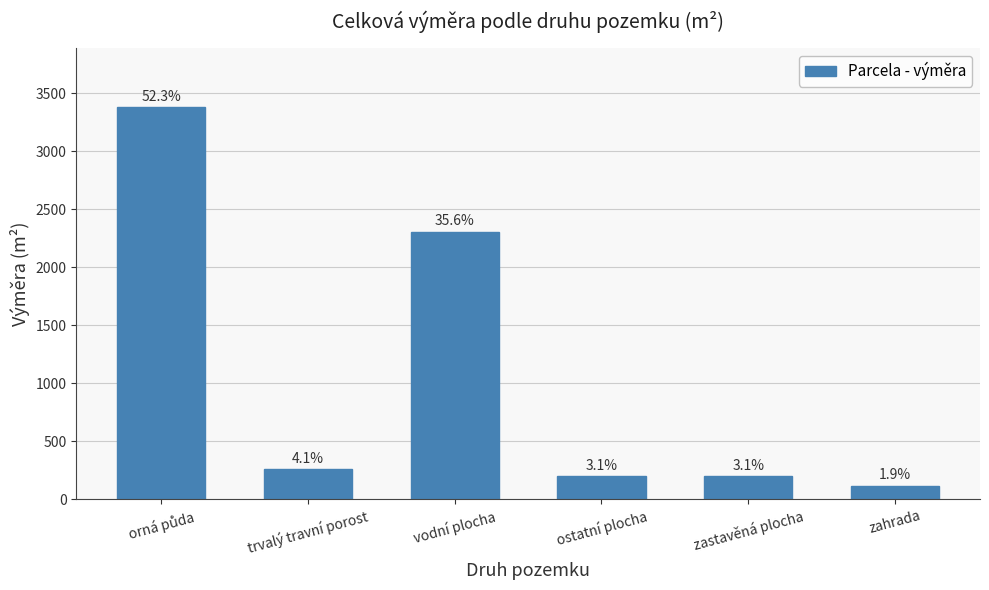

What is the ratio of the value at orná půda to the value at ostatní plocha?

16.7